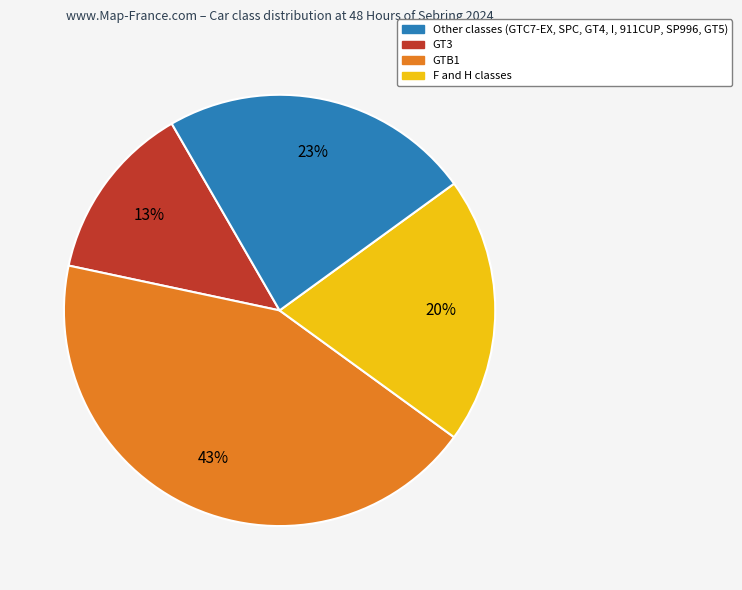

Does any single category account for the majority?

No